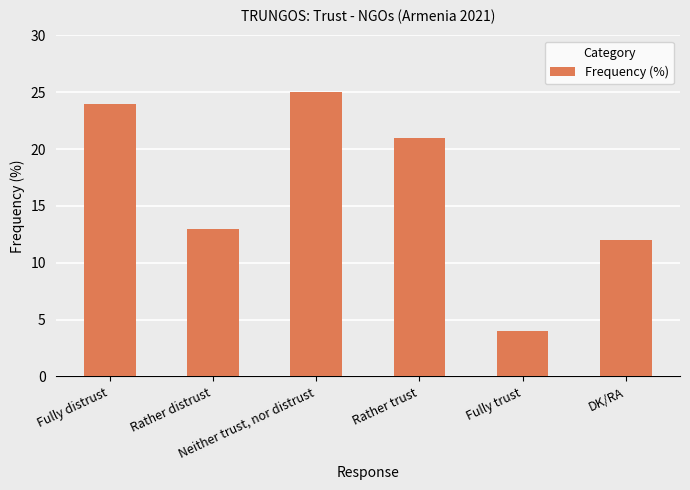

Is it true that the value at Neither trust, nor distrust is 17?

False